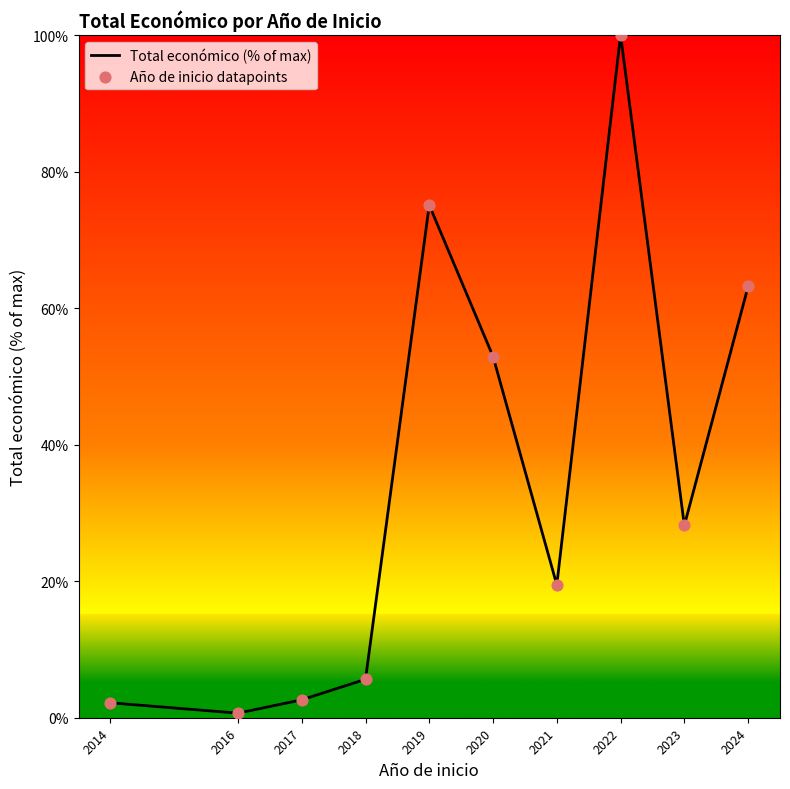

What is the difference between the maximum and minimum values?

99.3